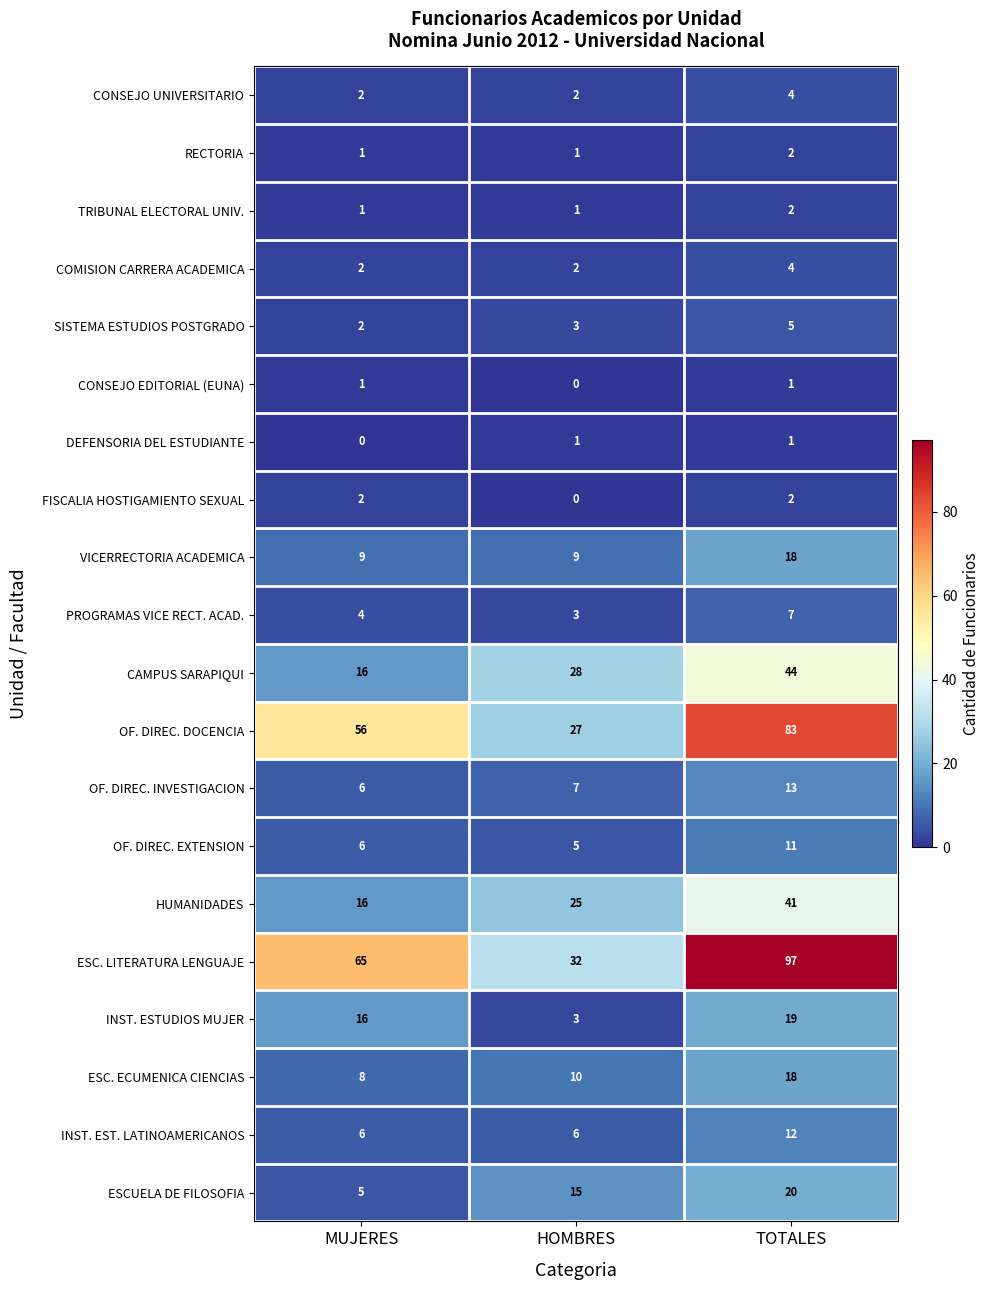

Which series has the widest spread of values?

ESC. LITERATURA LENGUAJE